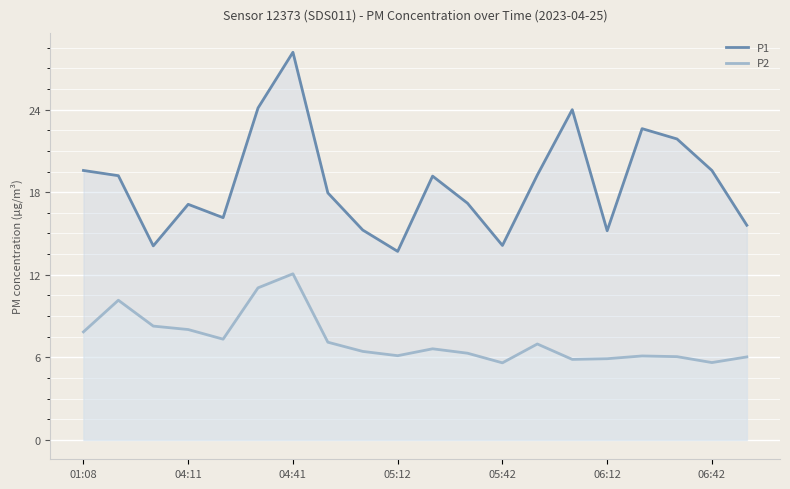

What is the smallest value displayed?

5.6